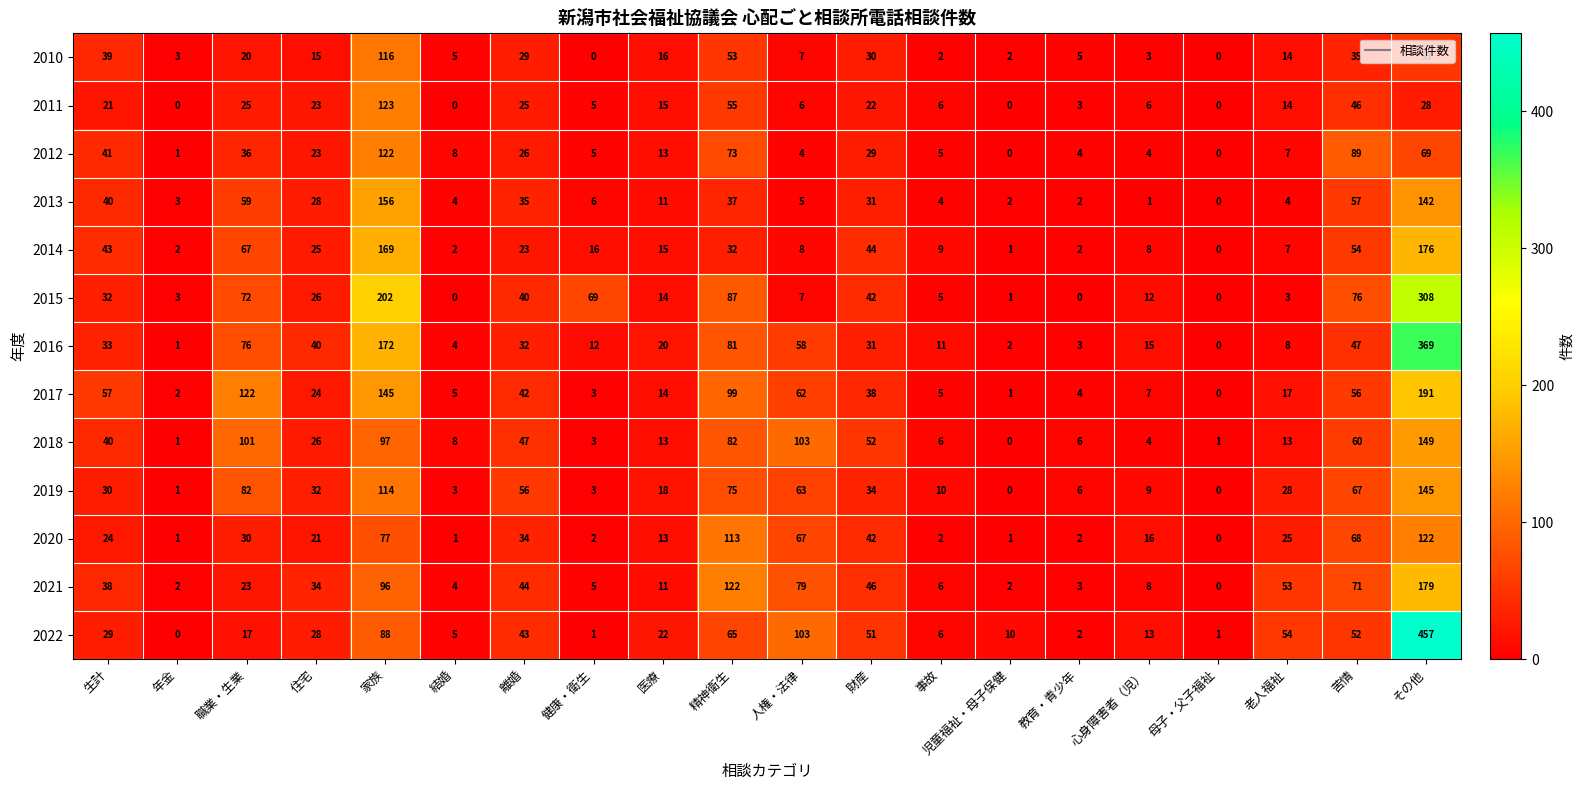

Which series has the widest spread of values?

2022